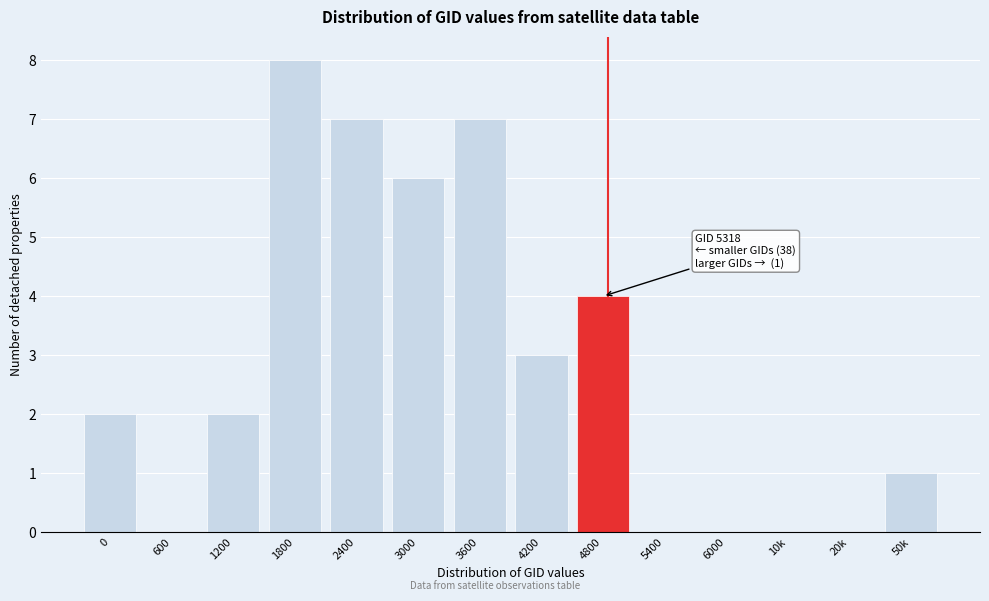

Reading left to right, what are all the values shown in this chart?

0=2	600=0	1200=2	1800=8	2400=7	3000=6	3600=7	4200=3	4800=4	5400=0	6000=0	10k=0	20k=0	50k=1